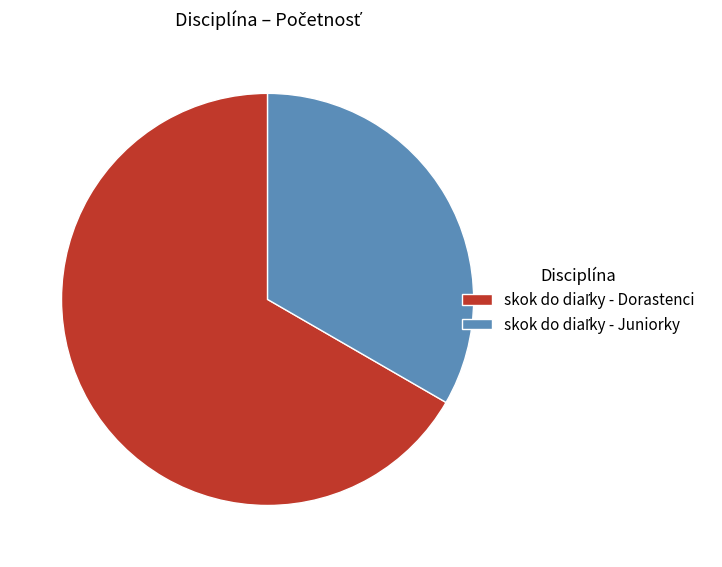

Is there any slice that represents more than half of the pie?

Yes